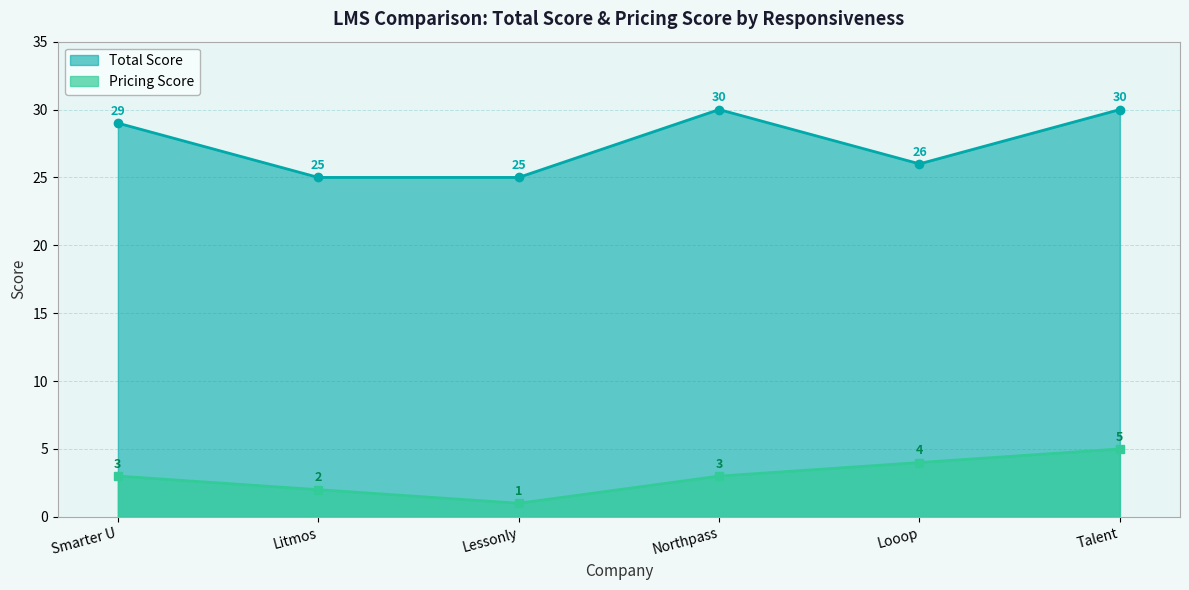

What is the value of the Pricing Score point at the 5th from the left?

4